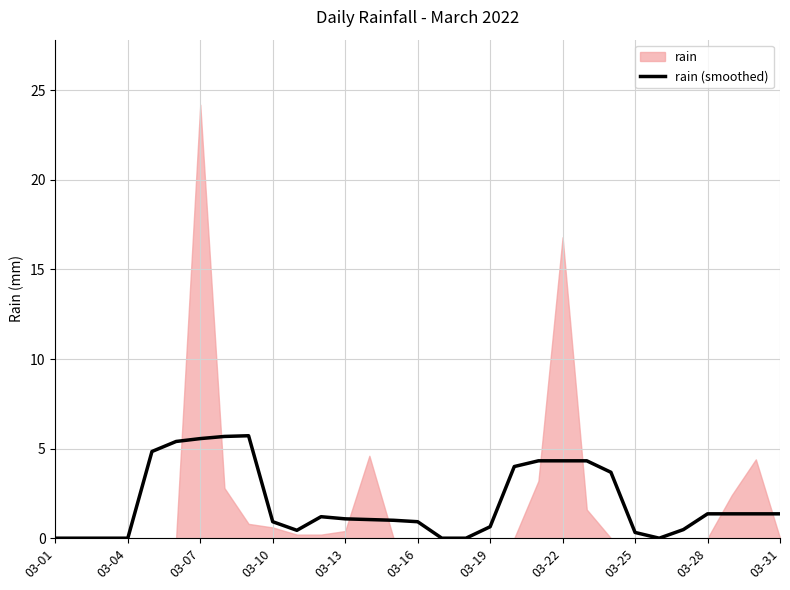

What is the maximum value for rain (smoothed)?

5.7